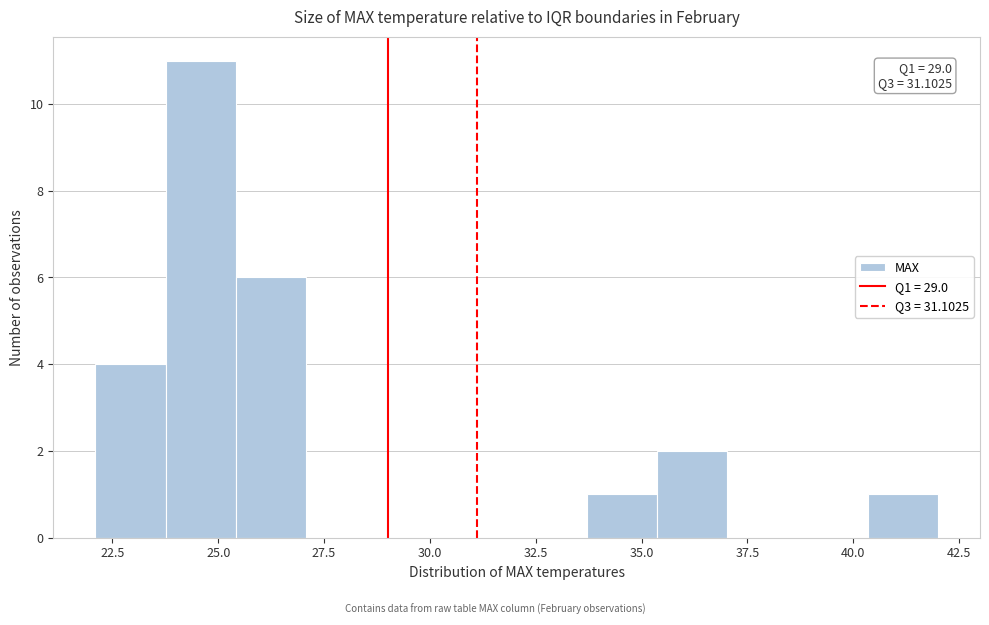

Around what value on the x-axis is the tallest bar? Give the approximate position of its centre, as read against the axis.

24.5